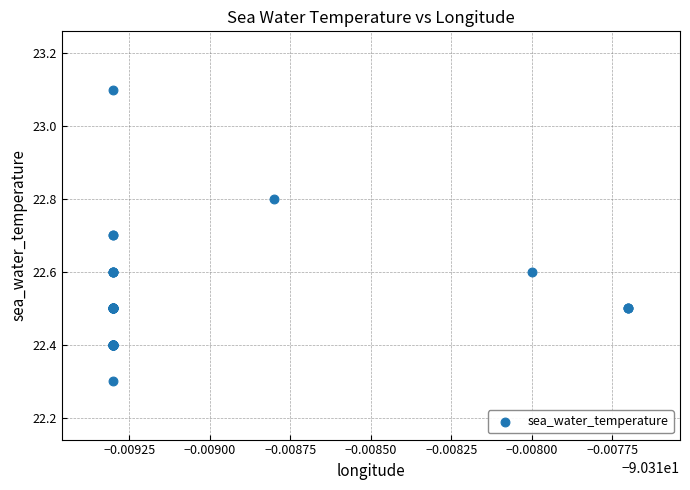

What Y value in the scatter plot is closest to 22?

22.3